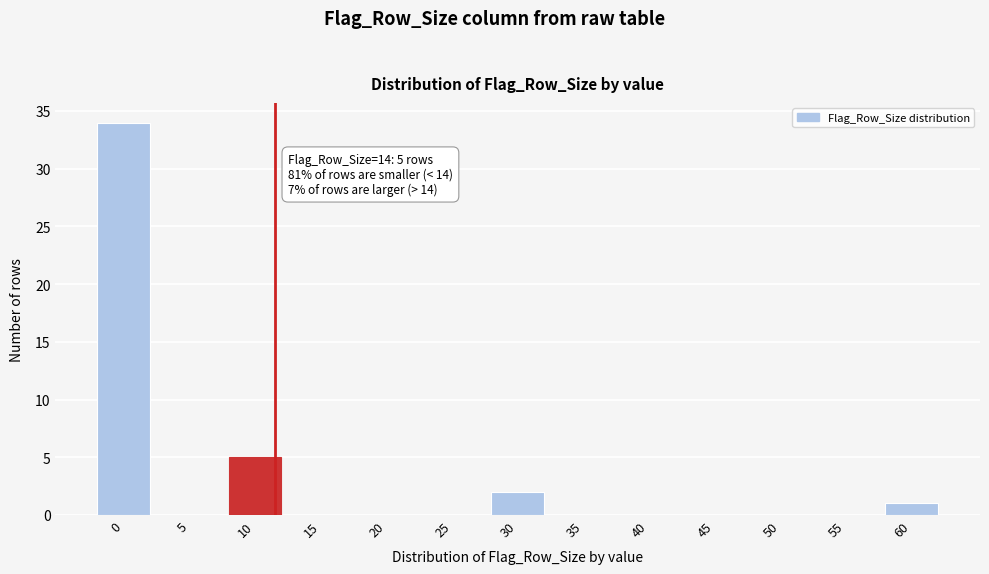

Which has a higher value, 45 or 30?

30